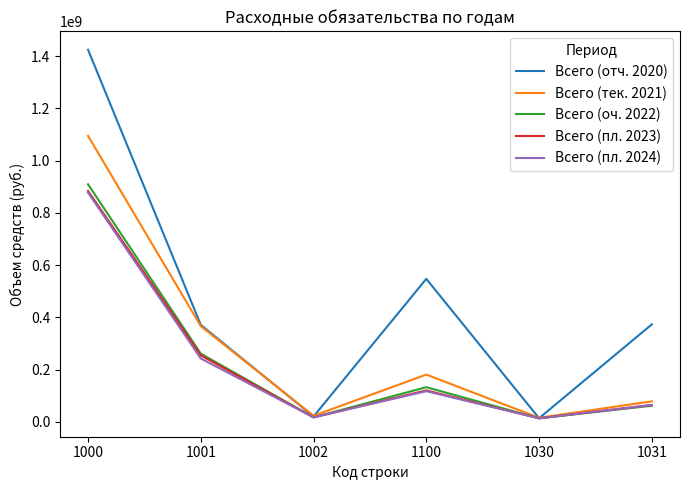

The value of Всего (оч. 2022) at 1001 is 261054751.4. True or false?

True